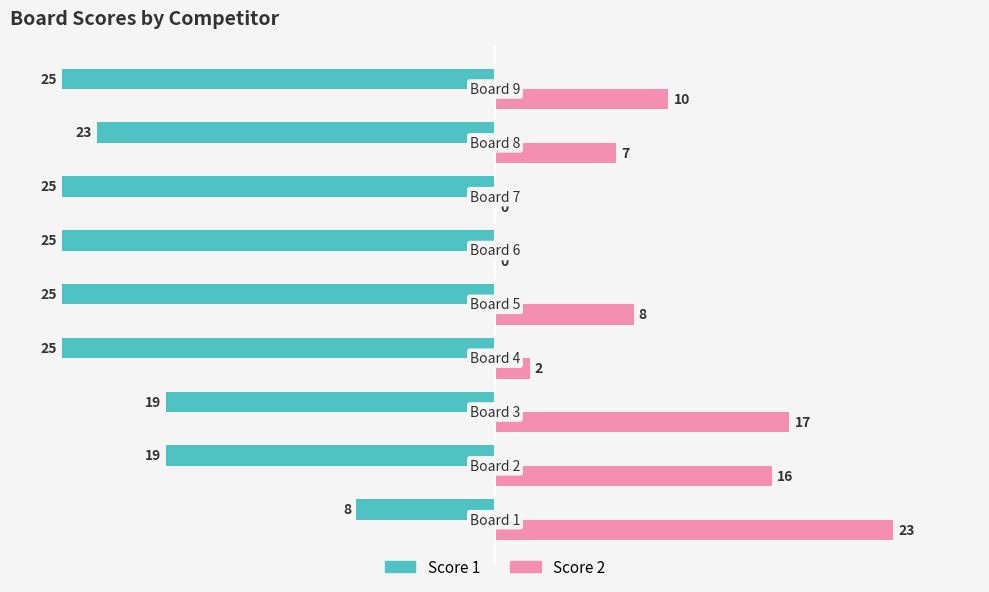

What are all the series names shown in the legend?

Score 1, Score 2